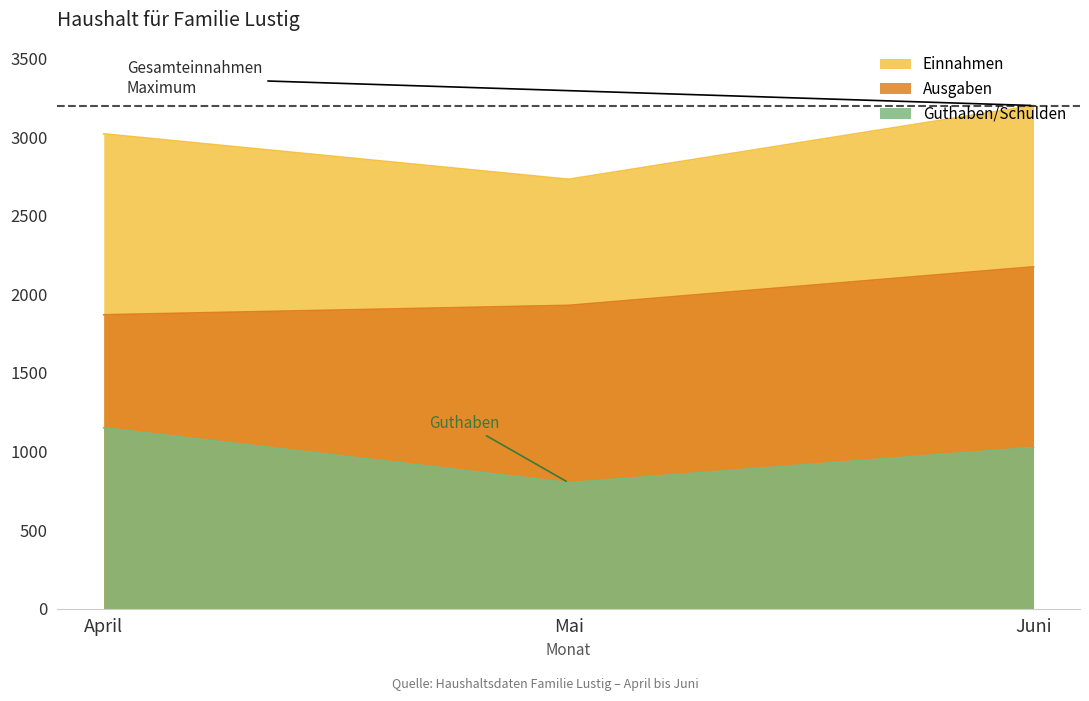

At which label is Guthaben/Schulden closest to 976?

Juni